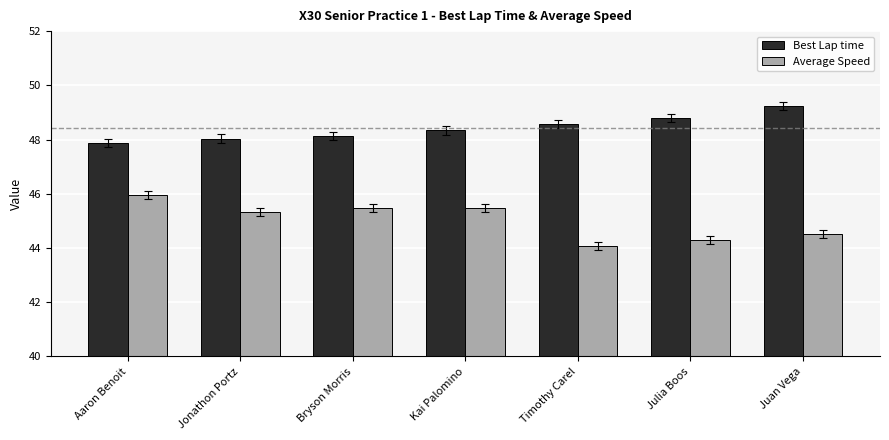

Which series has the largest range (max minus min)?

Average Speed